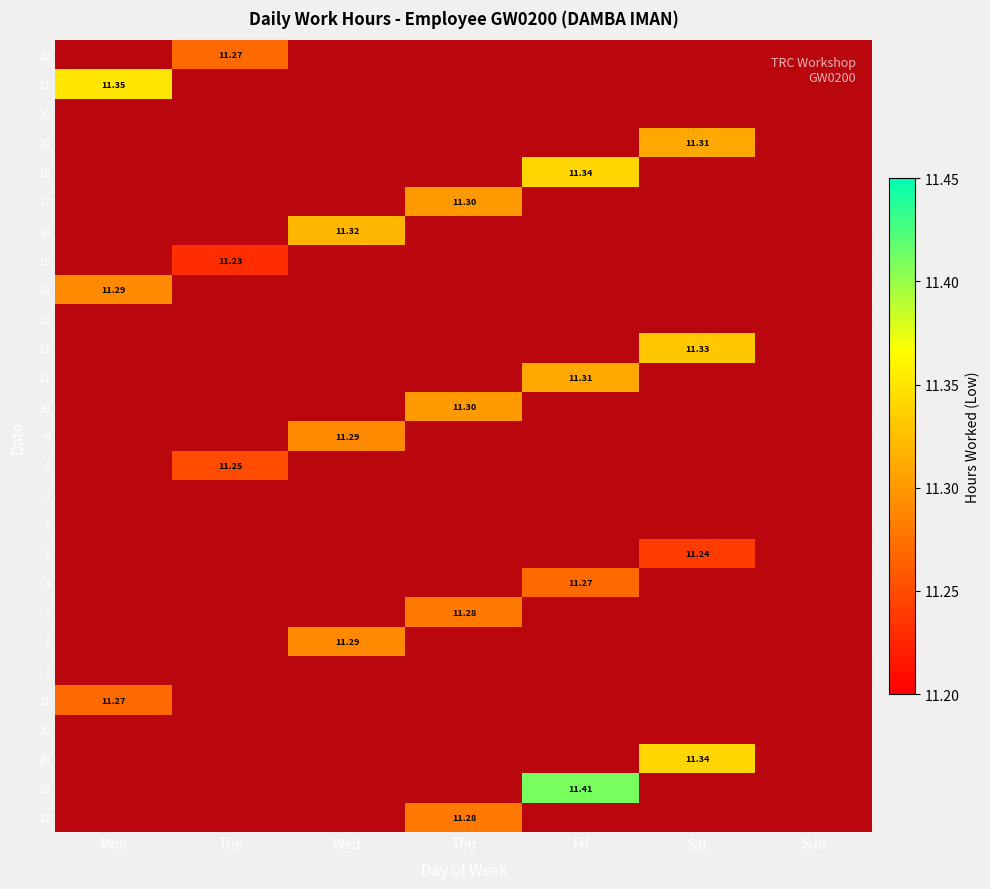

Rank the series by their maximum value, from lowest to highest.

30, 1, 6, 7, 13, 20, 15, 5, 8, 31, 4, 22, 27, 3, 2, 9, 14, 10, 17, 11, 19, 16, 12, 29, 18, 21, 28